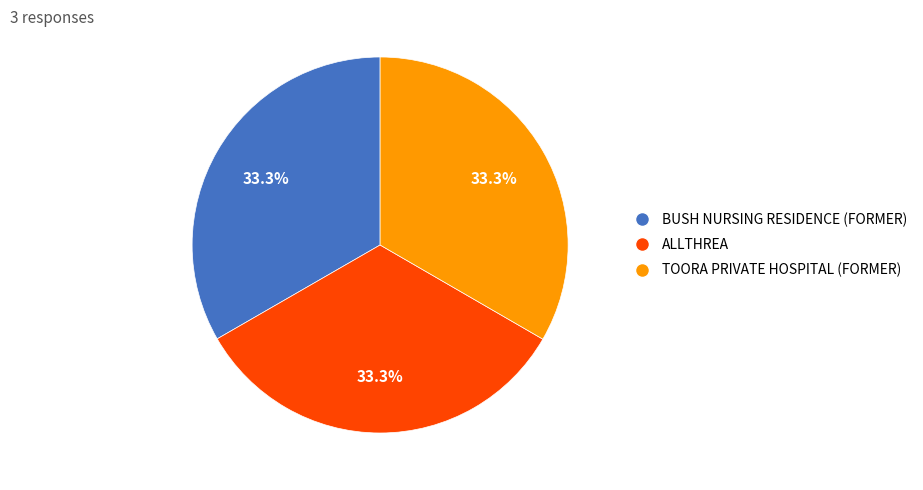

How many slices are in this pie chart?

3